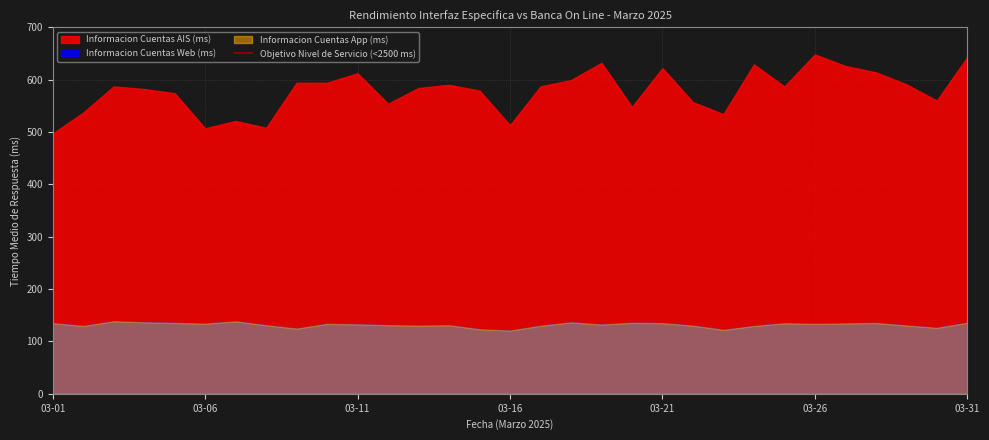

Which category has the lowest value across all series?

03-16